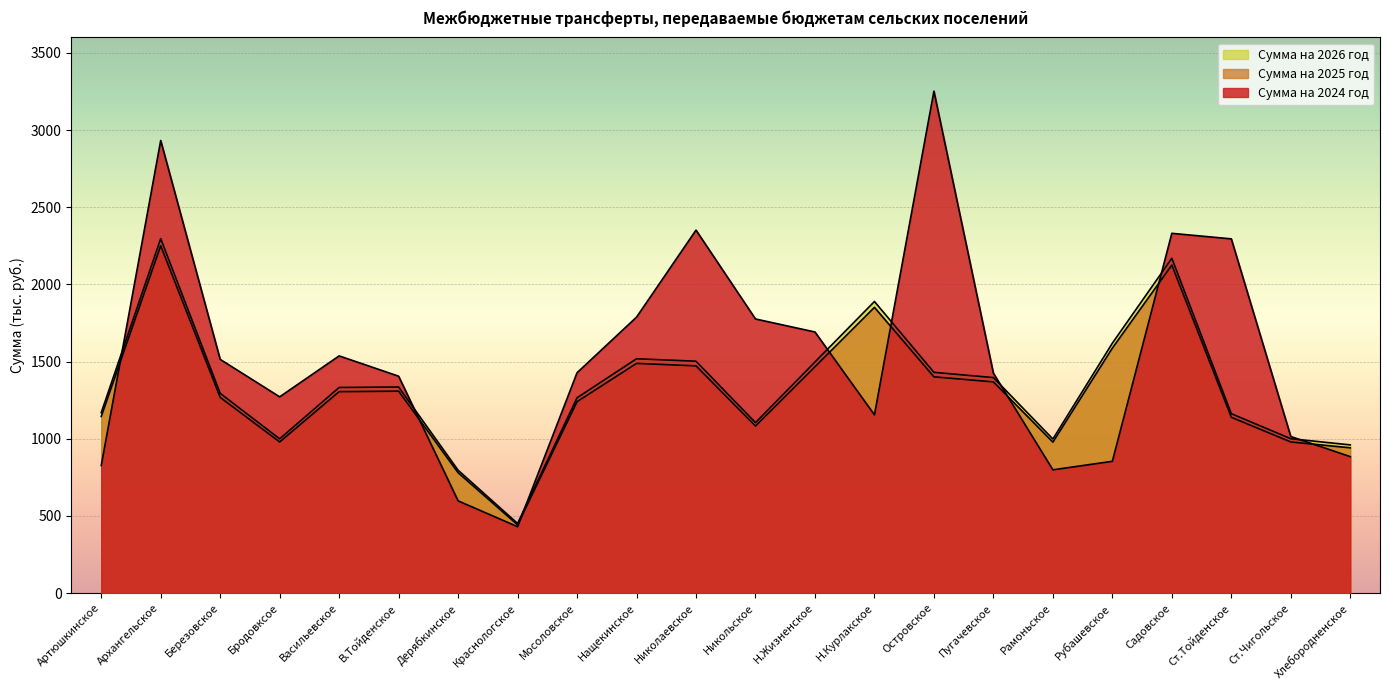

In Сумма на 2025 год, how many points are lower than both neighbors (excluding endpoints)?

4